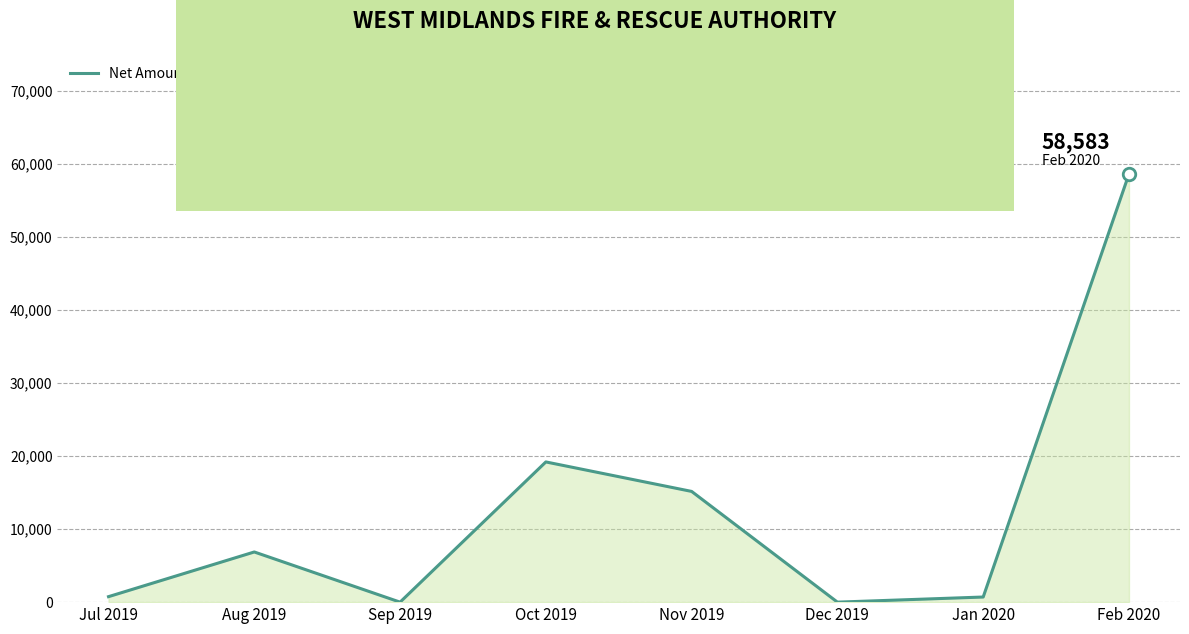

What is the difference between the values at Dec 2019 and Nov 2019?

15150.0